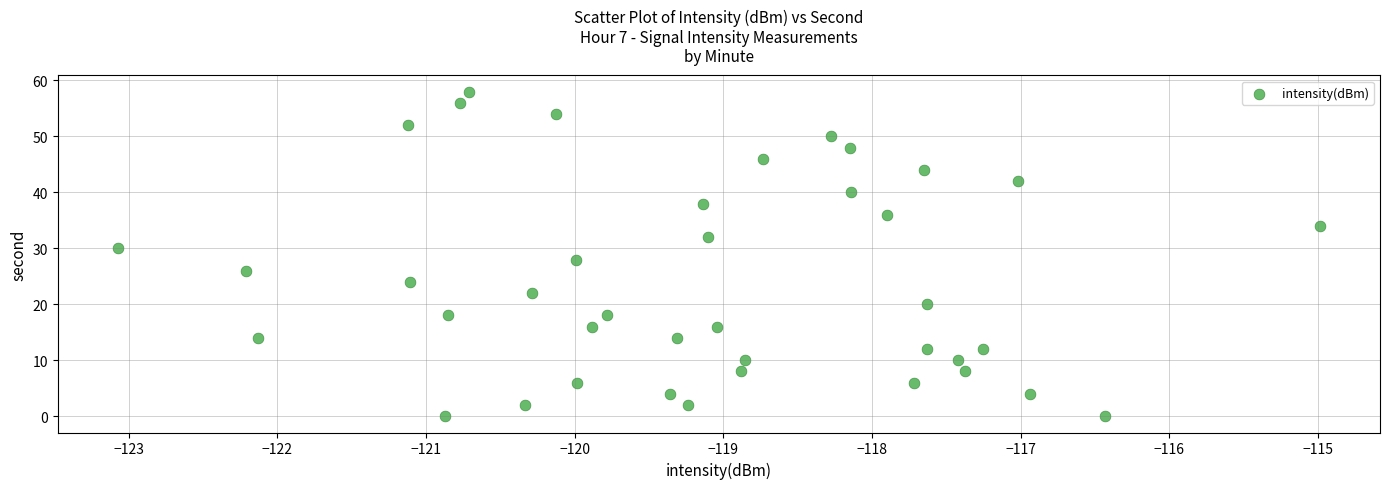

What is the range of Y values (max minus min)?

58